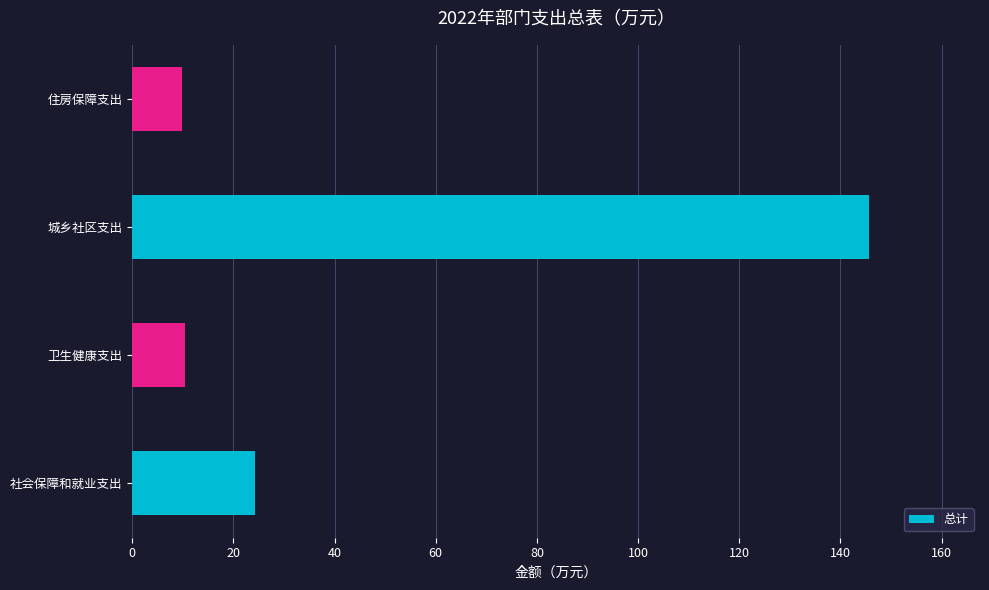

True or false: the data shows 24.4 at 社会保障和就业支出.

True